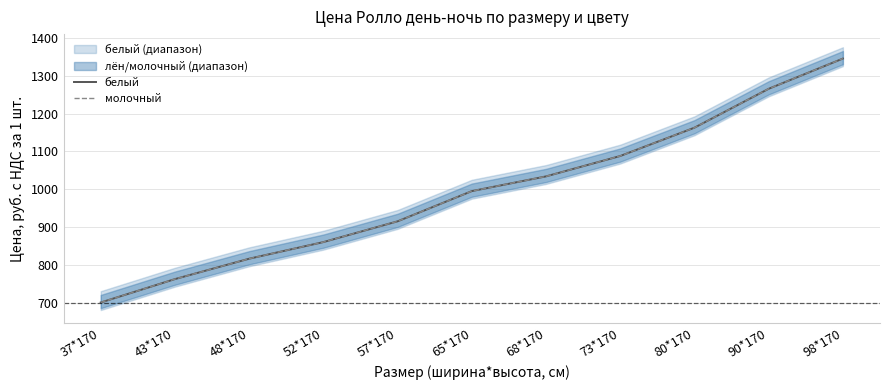

What is the sum of the белый values at 48*170 and 57*170?

1731